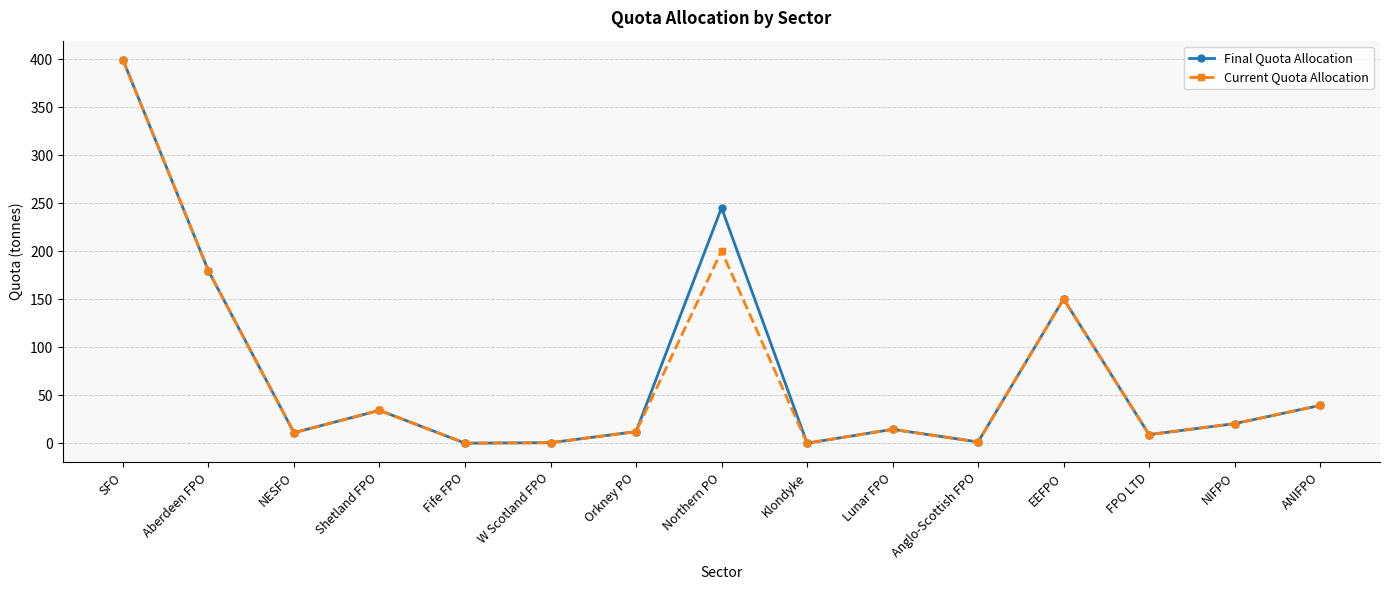

What is the maximum value shown in the chart?

399.6